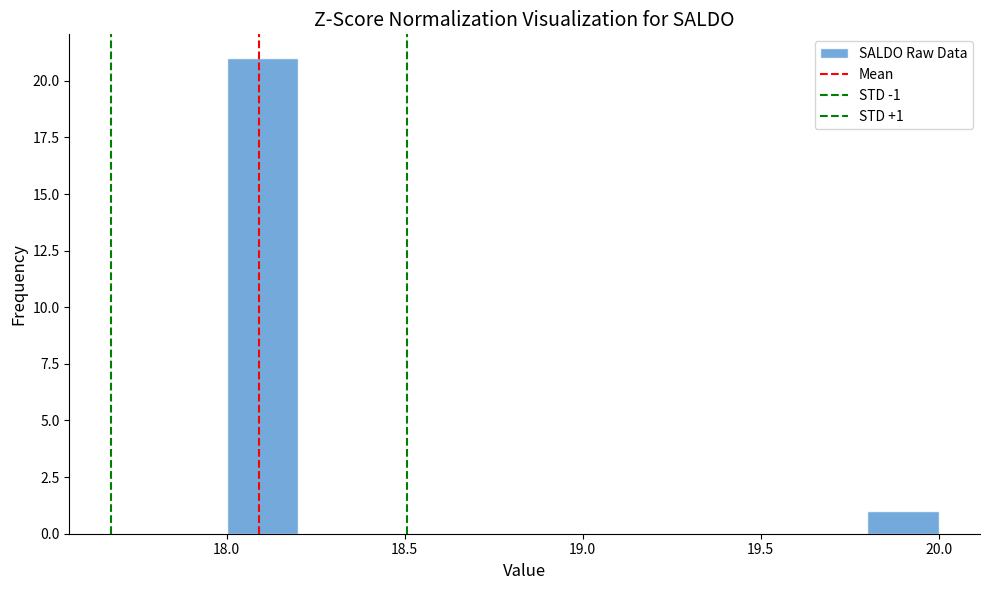

Over which range of the x-axis is the bar tallest?

18.0 to 18.2